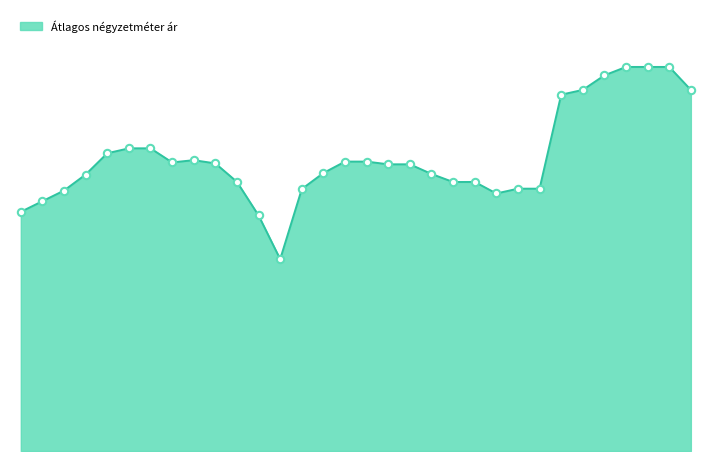

Does the chart have visible grid lines?

No